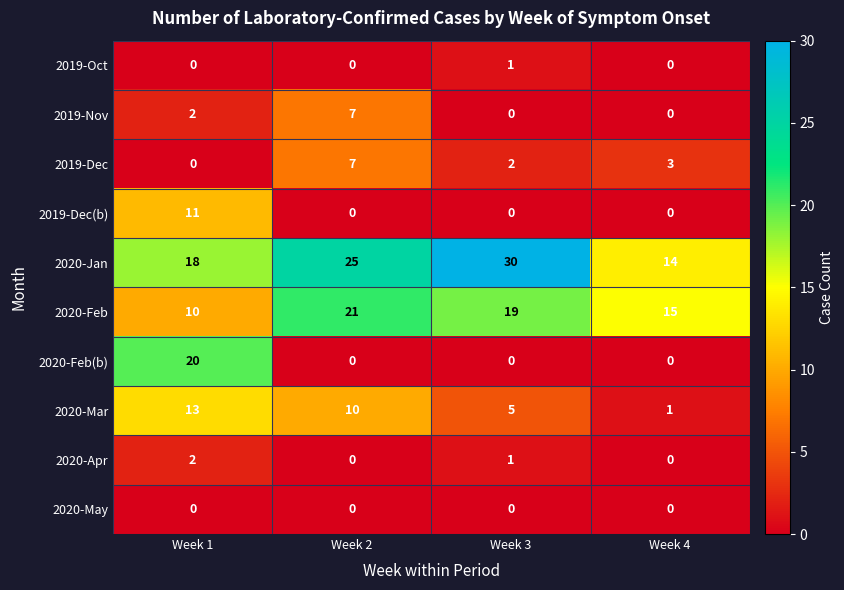

The value of 2020-Feb(b) at Week 1 is 35. True or false?

False